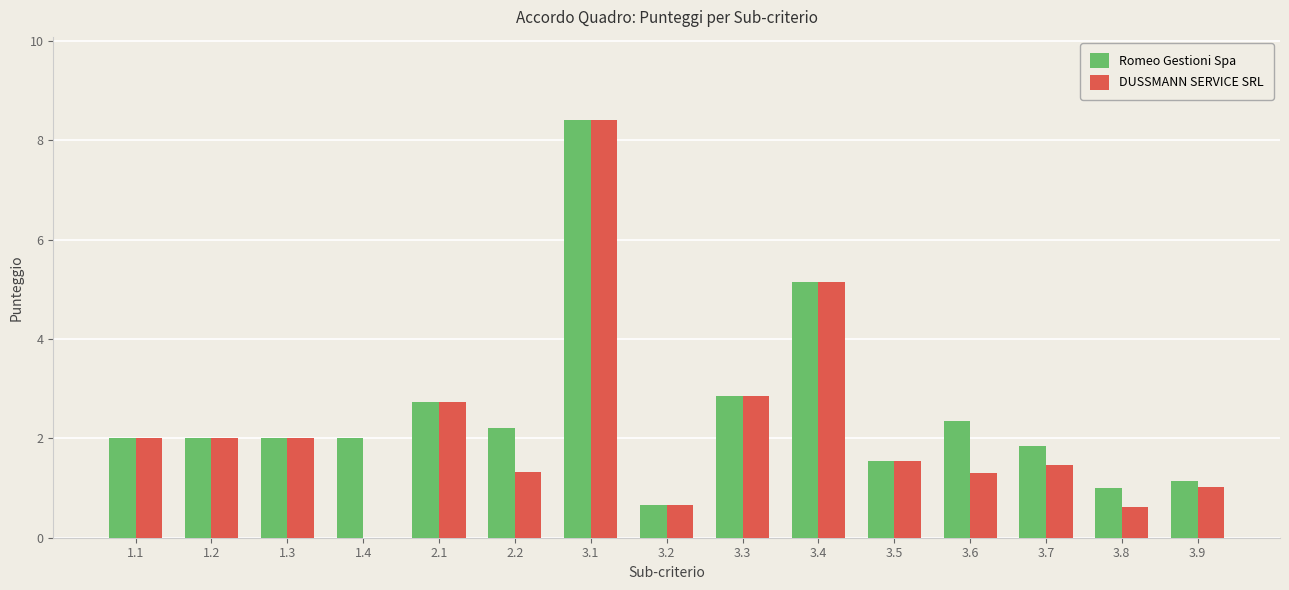

At which category is the sum across all series the highest?

3.1